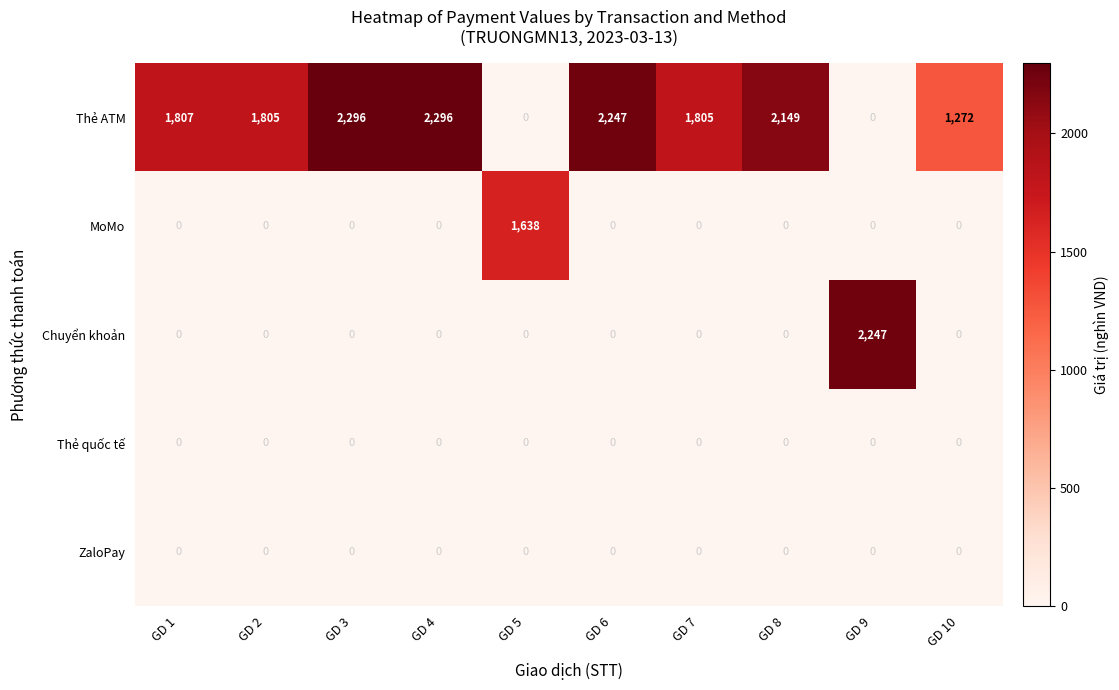

What is the difference between the Thẻ ATM values at GD 1 and GD 8?

342